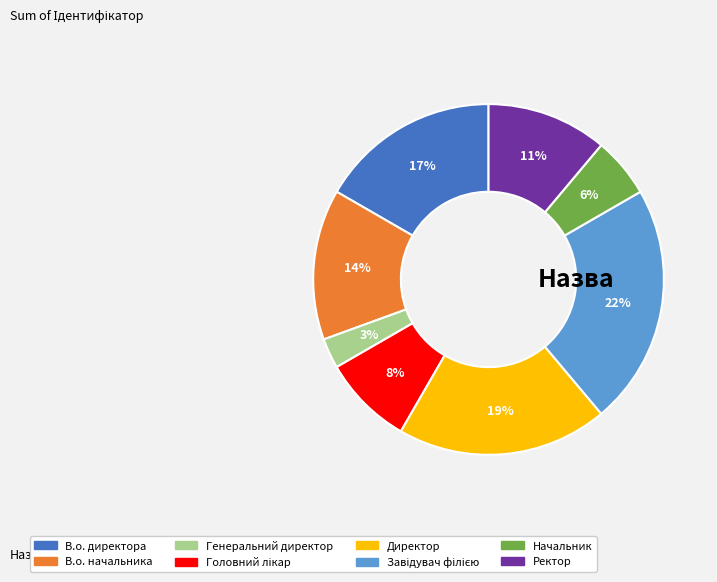

To the nearest percent, what percentage of the pie is Начальник?

6%